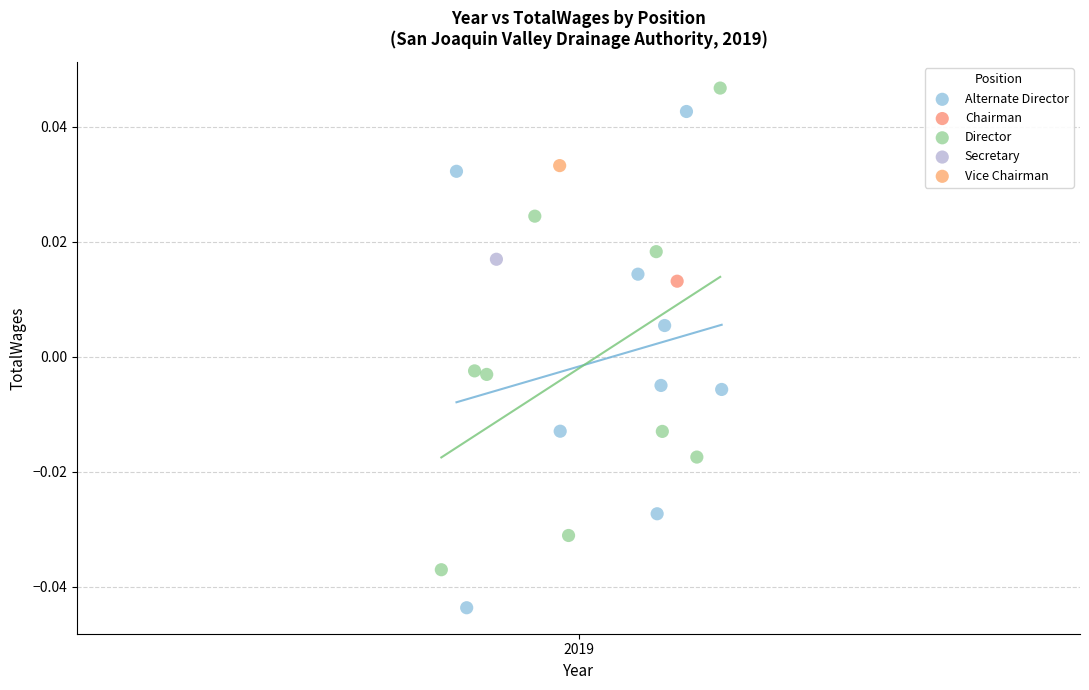

What are all the series names shown in the legend?

Alternate Director, Chairman, Director, Secretary, Vice Chairman